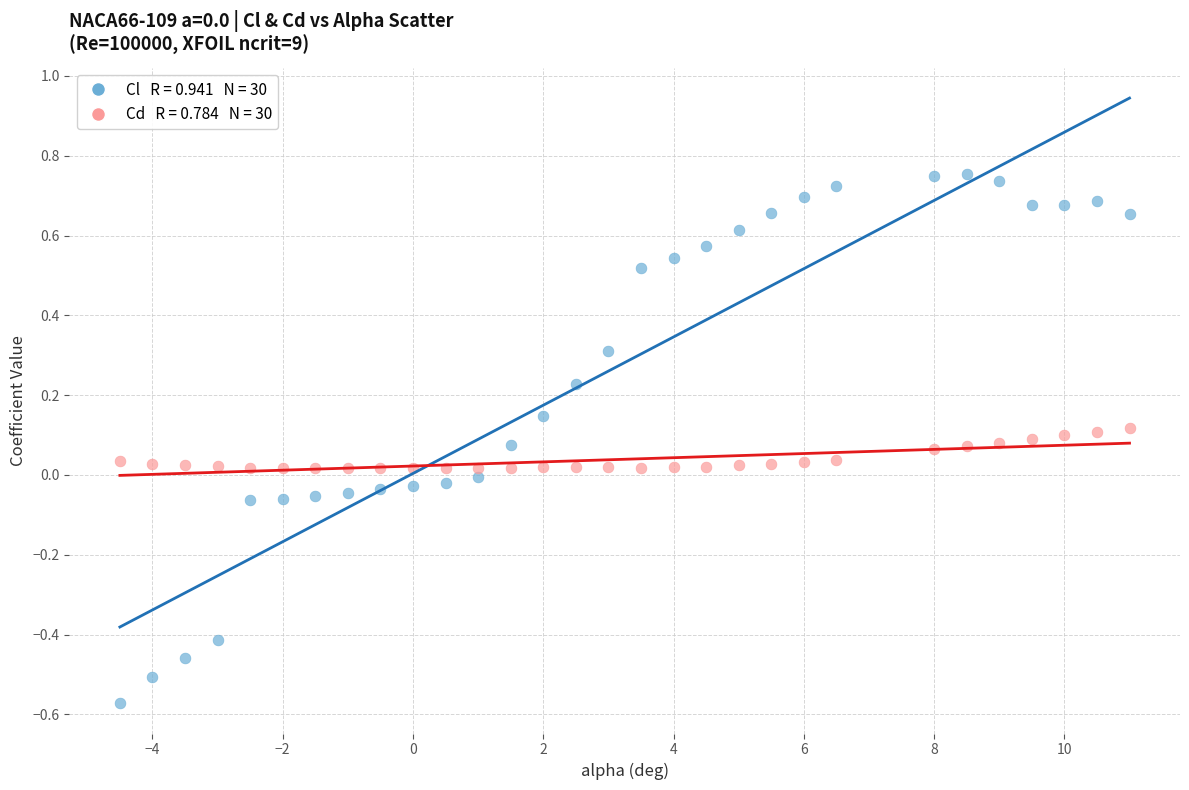

Across all data points, what is the range of Y values (max minus min)?

1.3